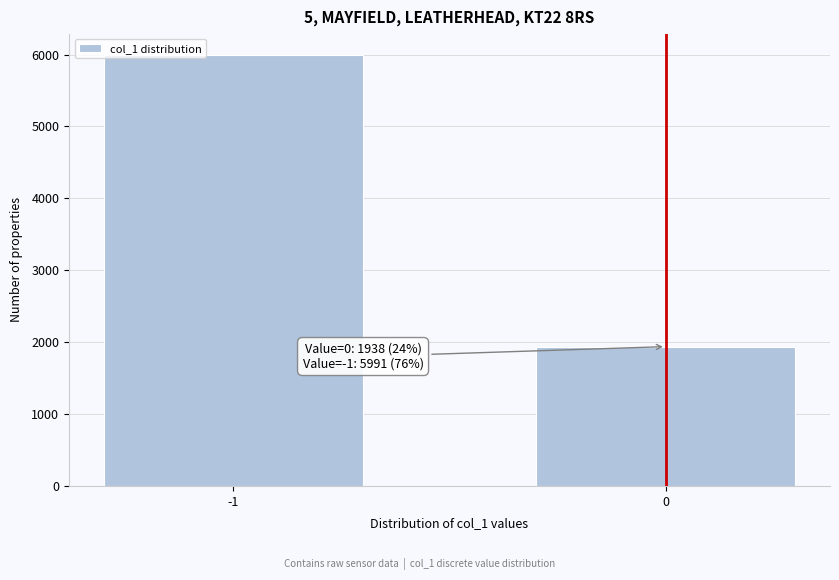

Reading left to right, transcribe all the data shown in this chart.

-1=5991	0=1938